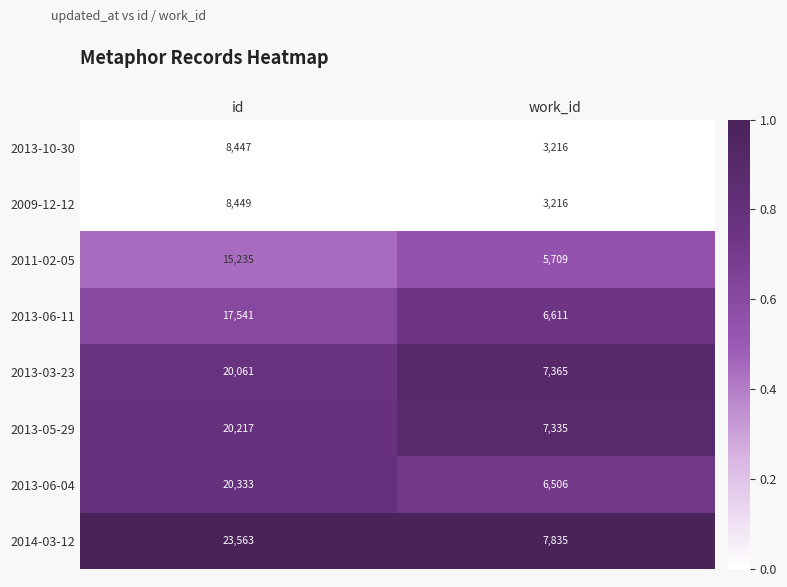

Which label corresponds to the smallest value in the chart?

work_id